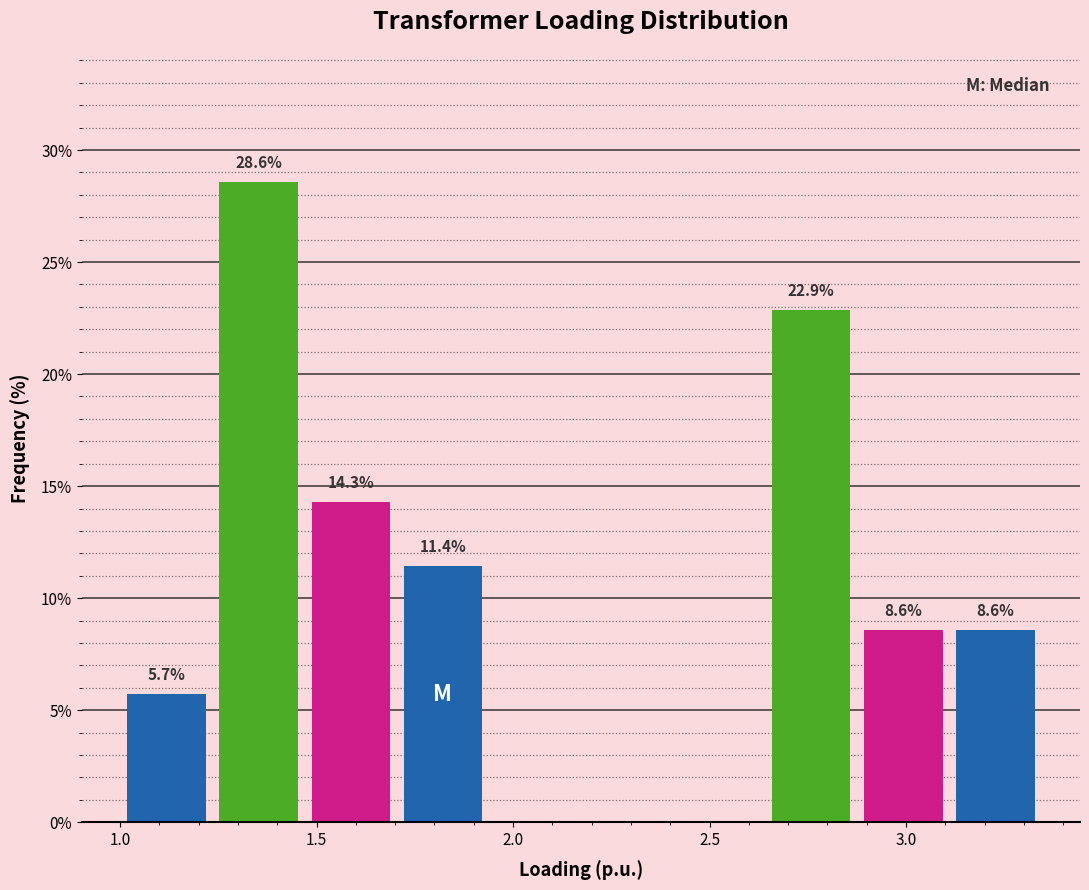

Which range on the x-axis has the tallest bar?

1.25 to 1.45